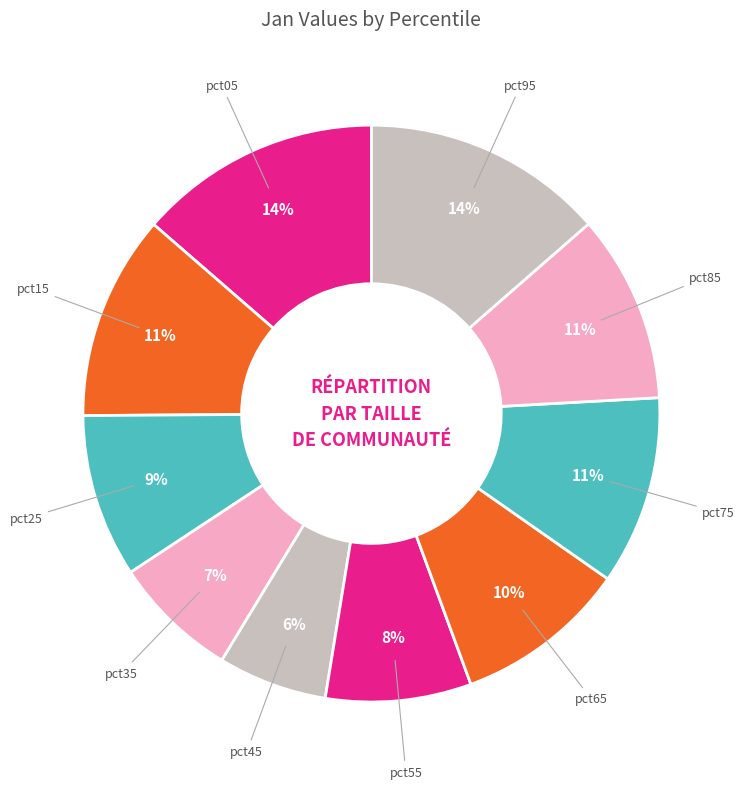

Between pct85 and pct65, which is larger?

pct85